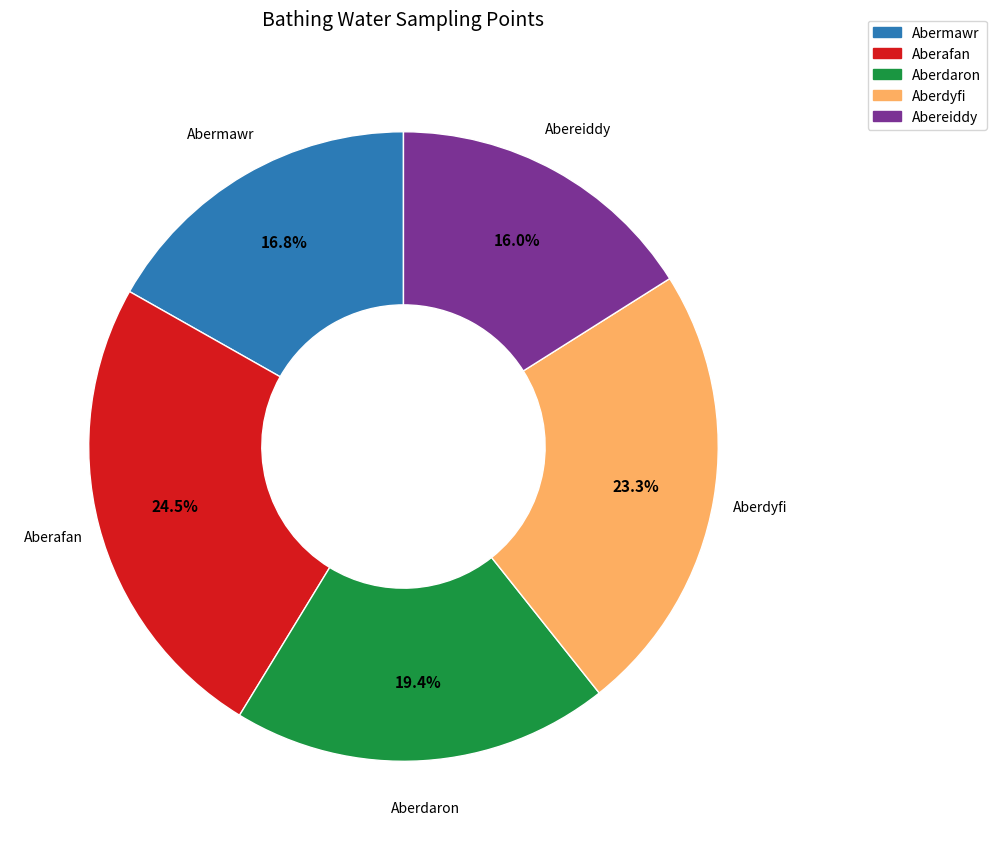

Which category has the smallest portion of the pie?

Abereiddy